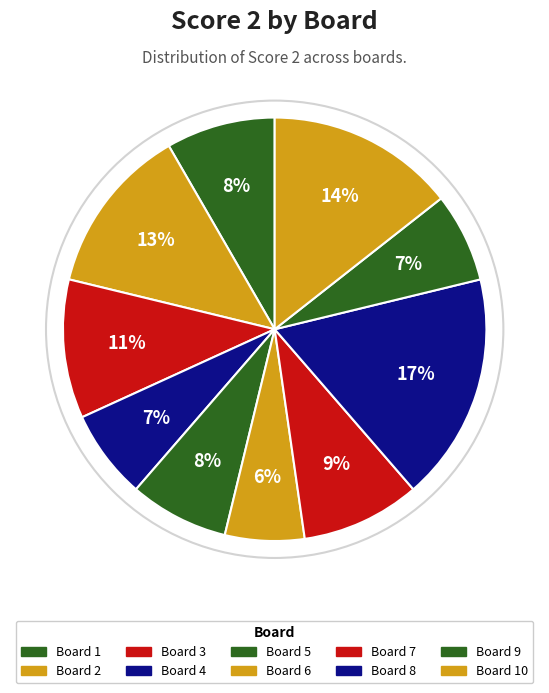

Which category has the smallest portion of the pie?

Board 6